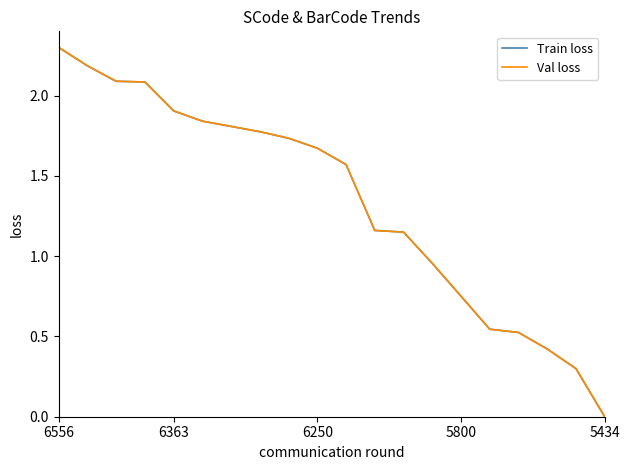

What is the maximum value for Train loss?

2.3